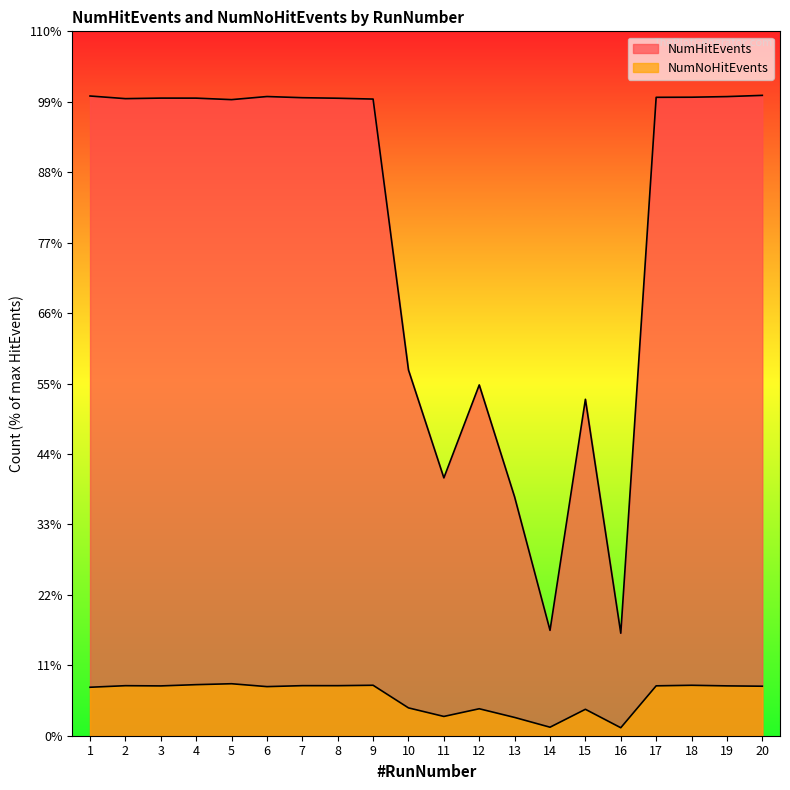

Does the chart display data point markers on the line(s)?

No